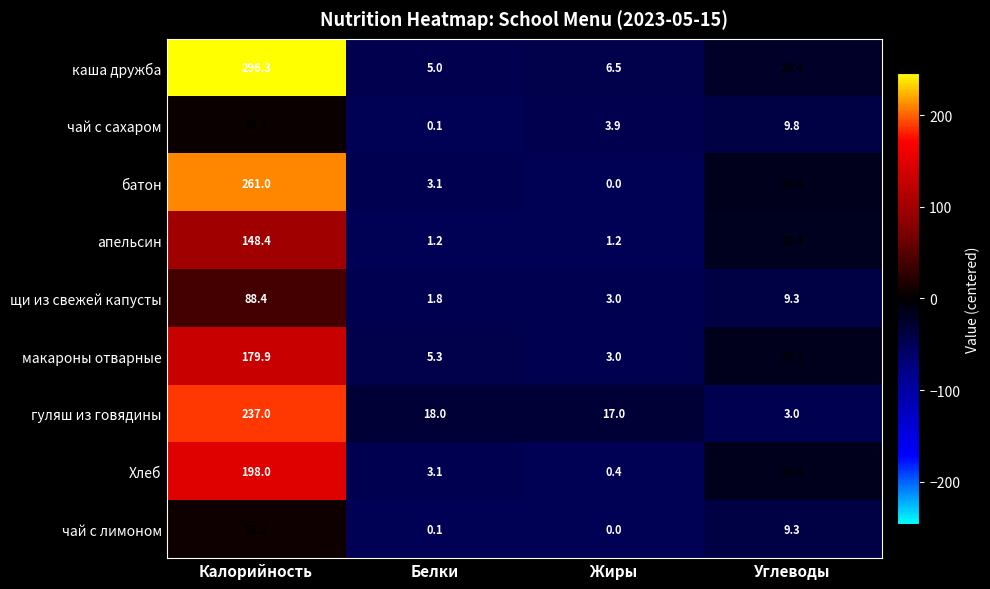

Is it true that гуляш из говядины equals 237.0 at Калорийность?

True